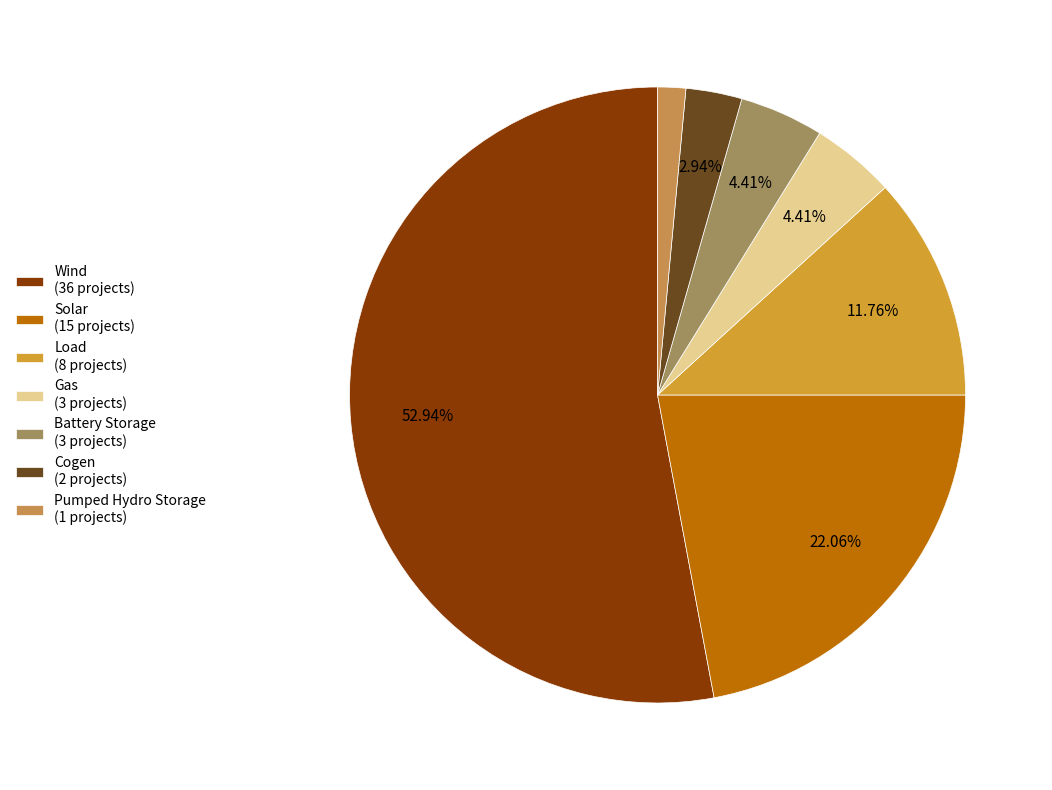

Count the number of slices in the pie.

7